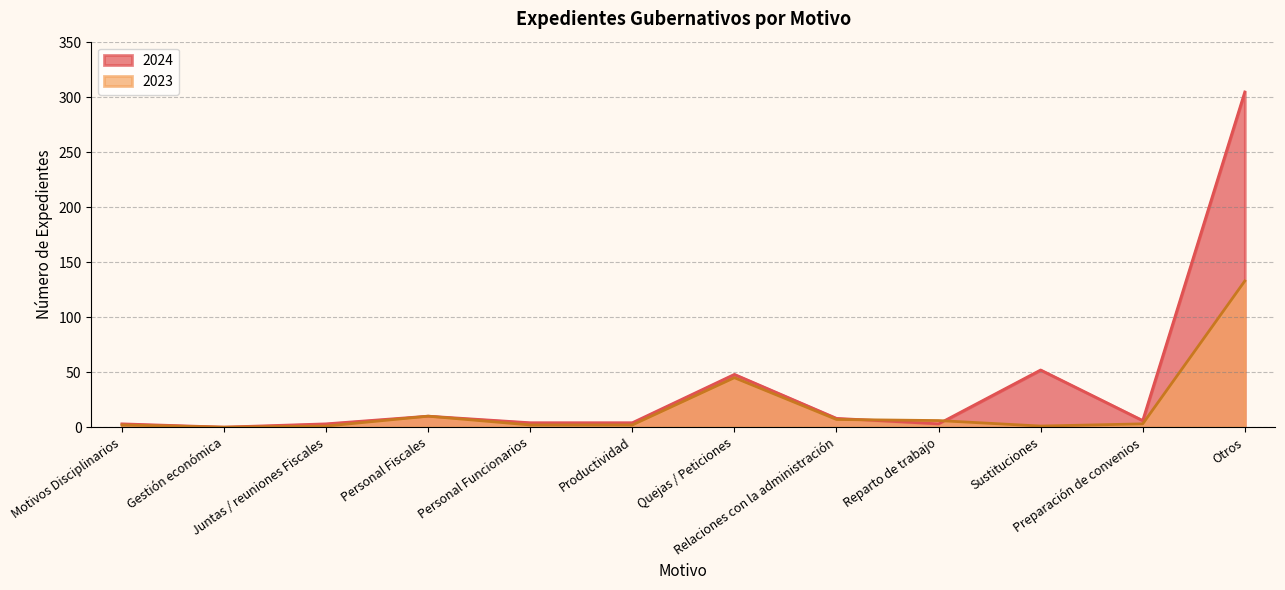

What is the value of the 2024 point at the 9th from the left?

3